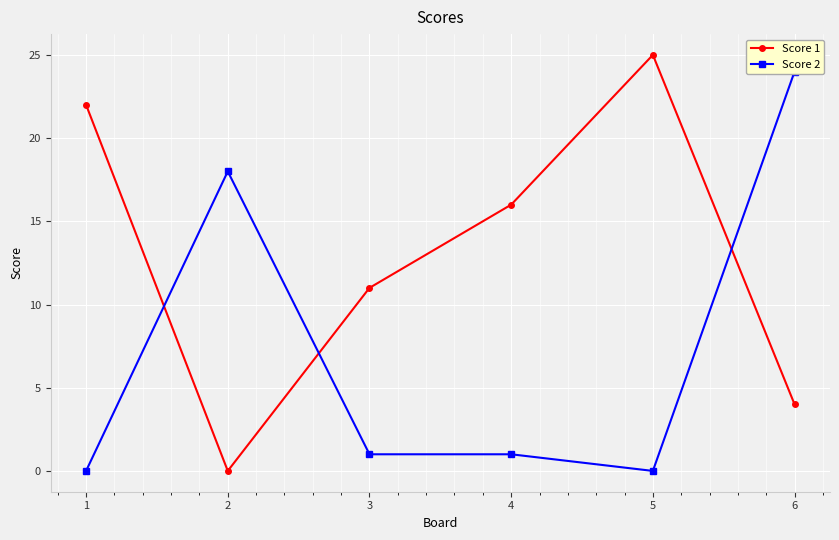

How many values in the Score 2 series exceed 1?

2